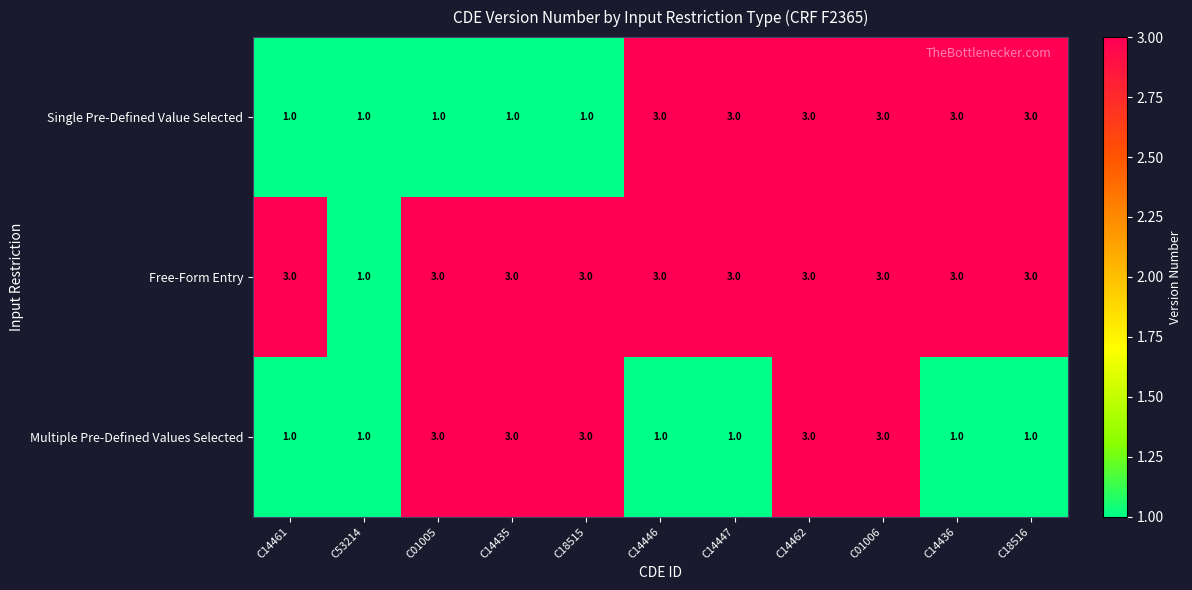

Read the Multiple Pre-Defined Values Selected value at C01005.

3